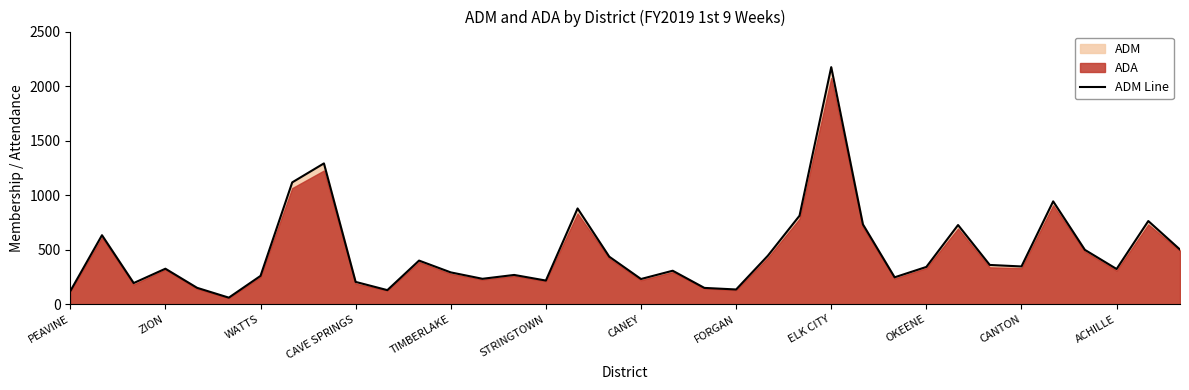

What is the lowest value of the ADM Line series?

61.2